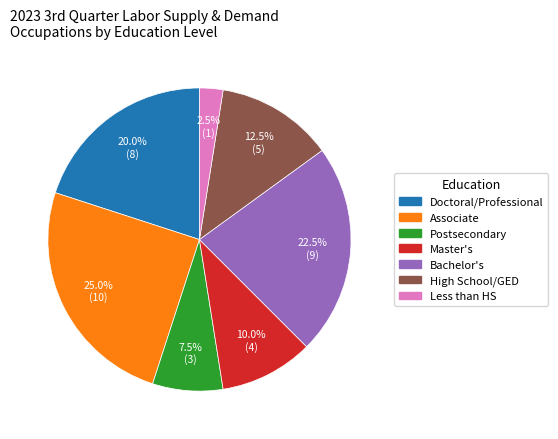

Does any single category account for the majority?

No